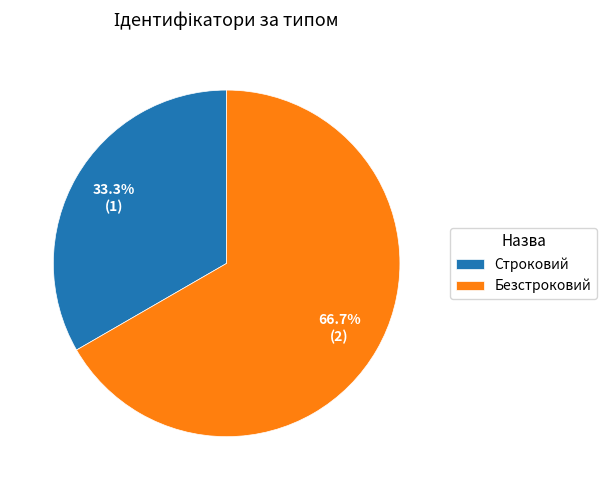

To the nearest percent, what percentage of the pie is Безстроковий?

67%